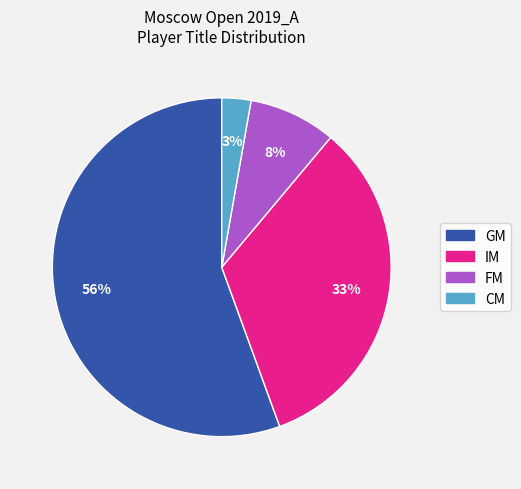

To the nearest percent, what is the combined percentage of FM and CM?

11%